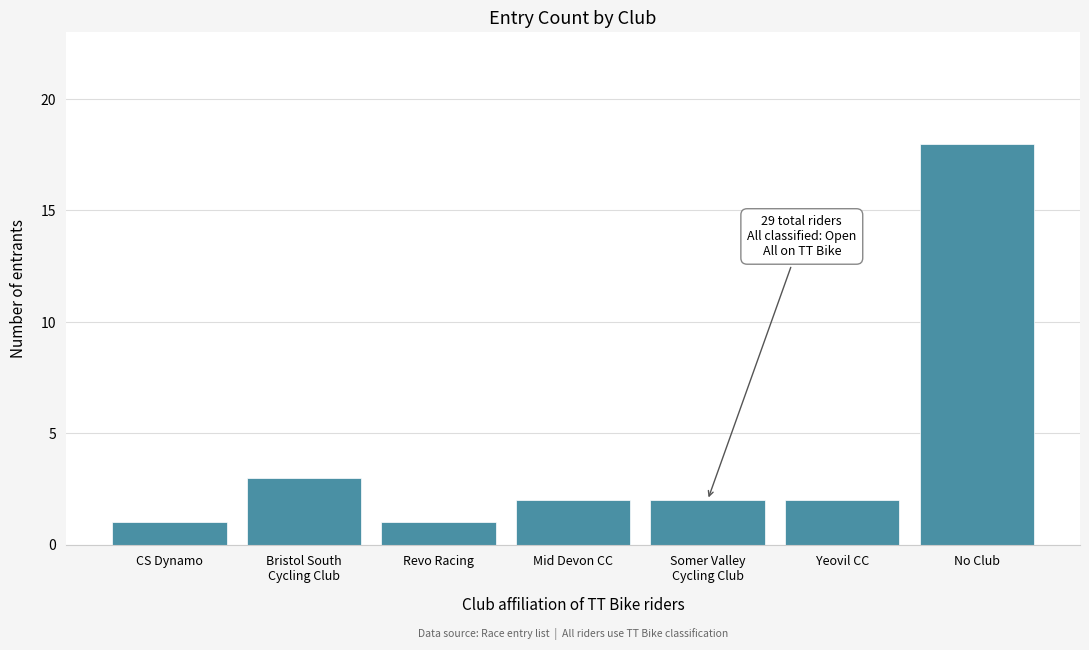

Reading left to right, transcribe all the data shown in this chart.

1	3	1	2	2	2	18